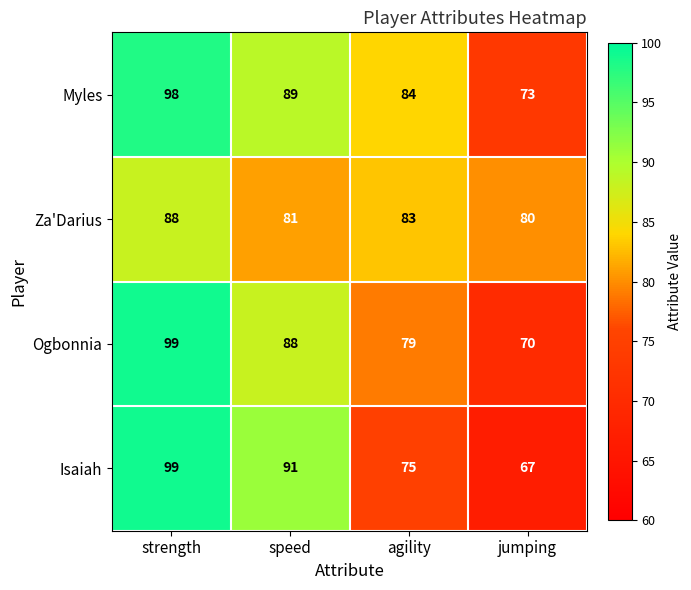

Count the number of categories in the chart.

4